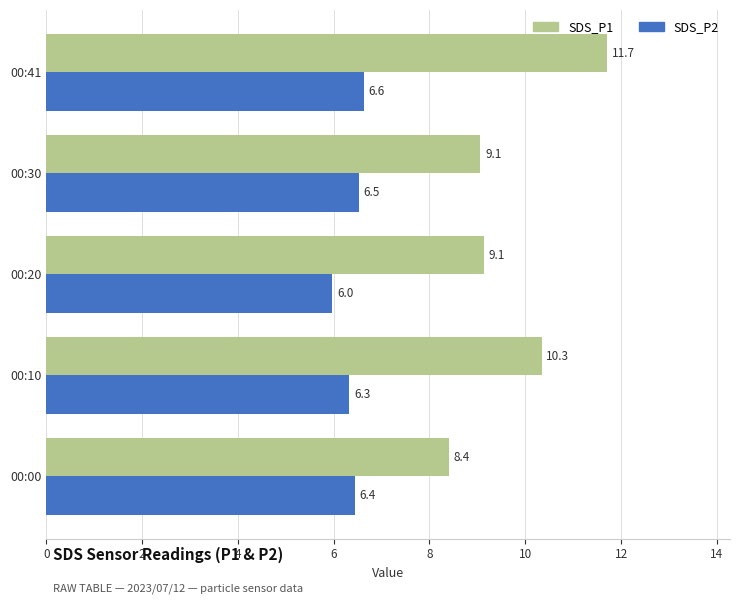

Which series has the widest spread of values?

SDS_P1